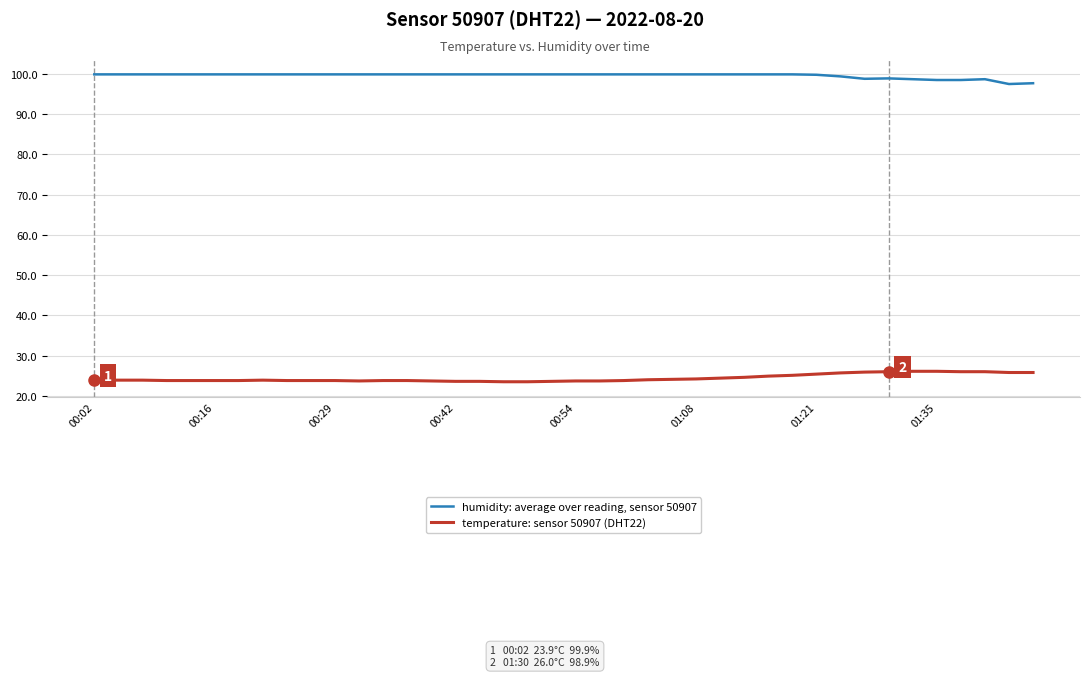

True or false: temperature: sensor 50907 (DHT22) and humidity: average over reading, sensor 50907 intersect in this chart.

False